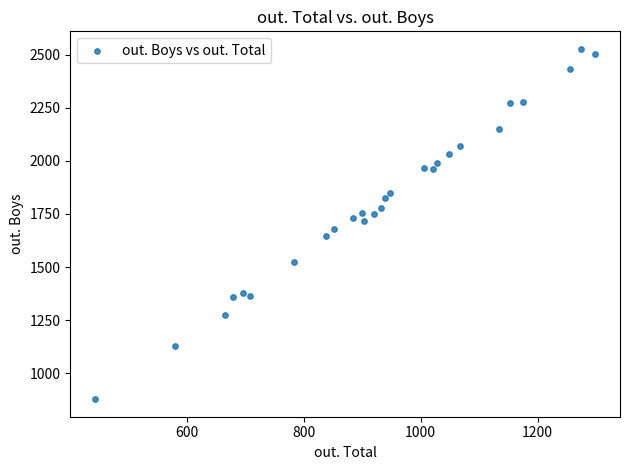

What is the range of Y values (max minus min)?

1649